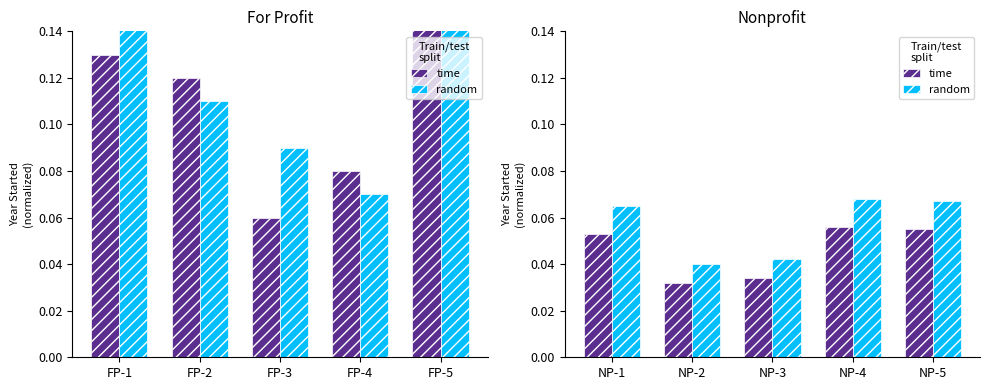

What are all the series names shown in the legend?

time, random